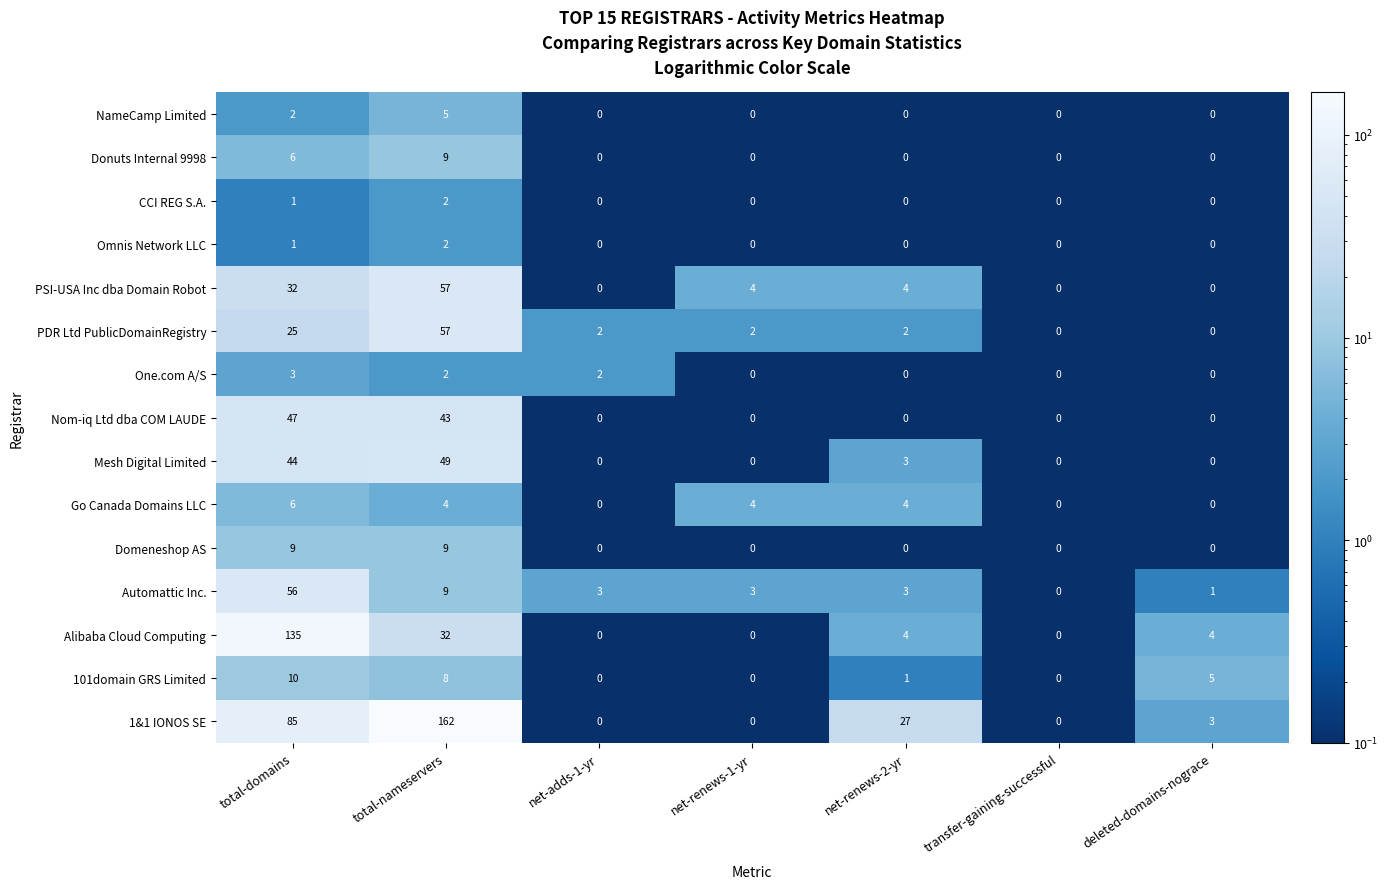

What is the difference between the maximum and second lowest values in the NameCamp Limited series?

5